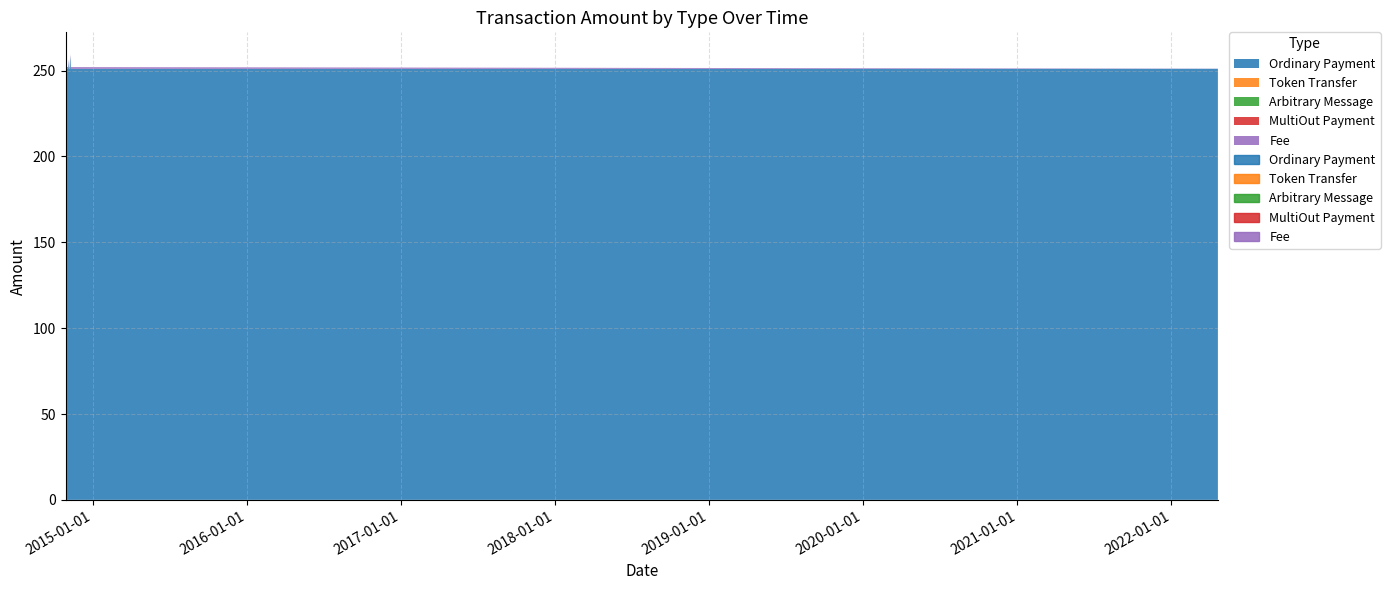

Count the Fee values in the range 1 to 2.

19